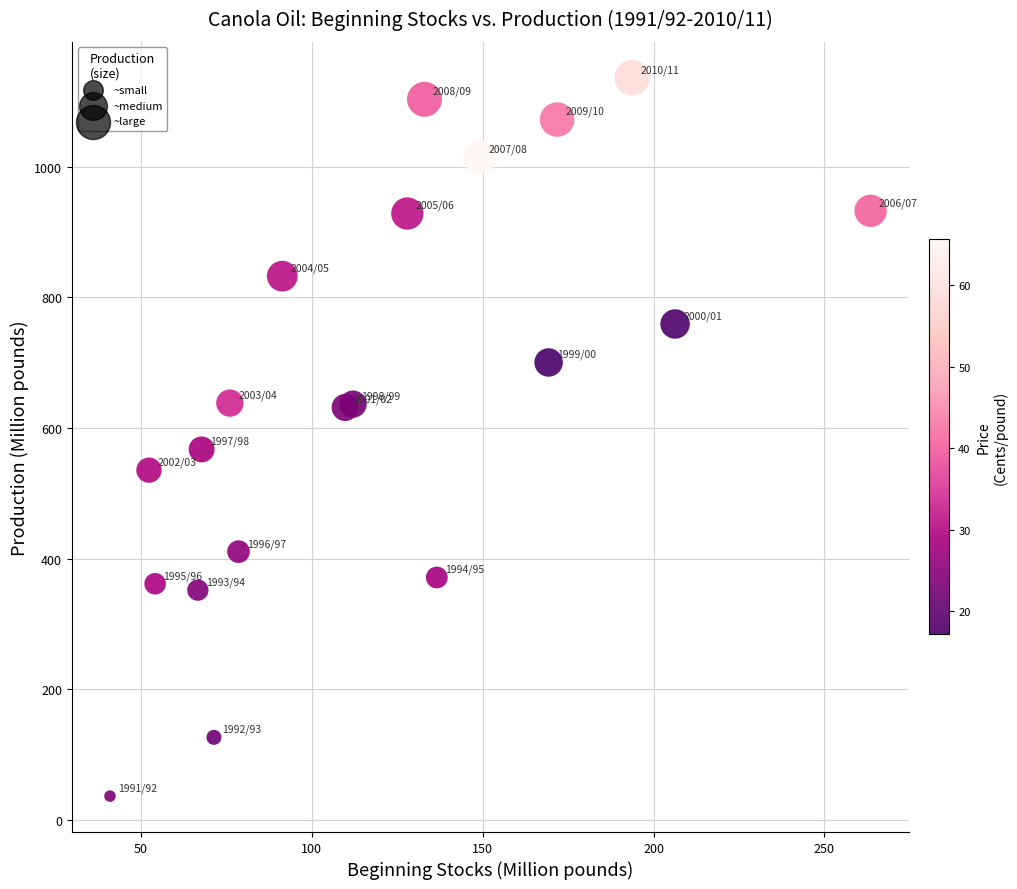

What Y value in the scatter plot is closest to 586?

567.0